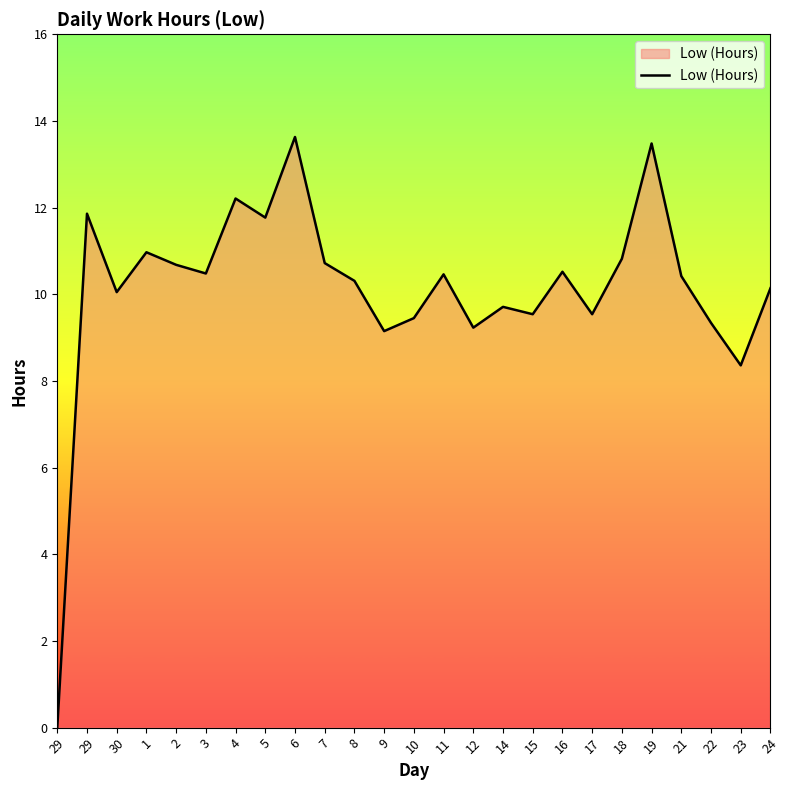

Does the chart display data point markers on the line(s)?

No